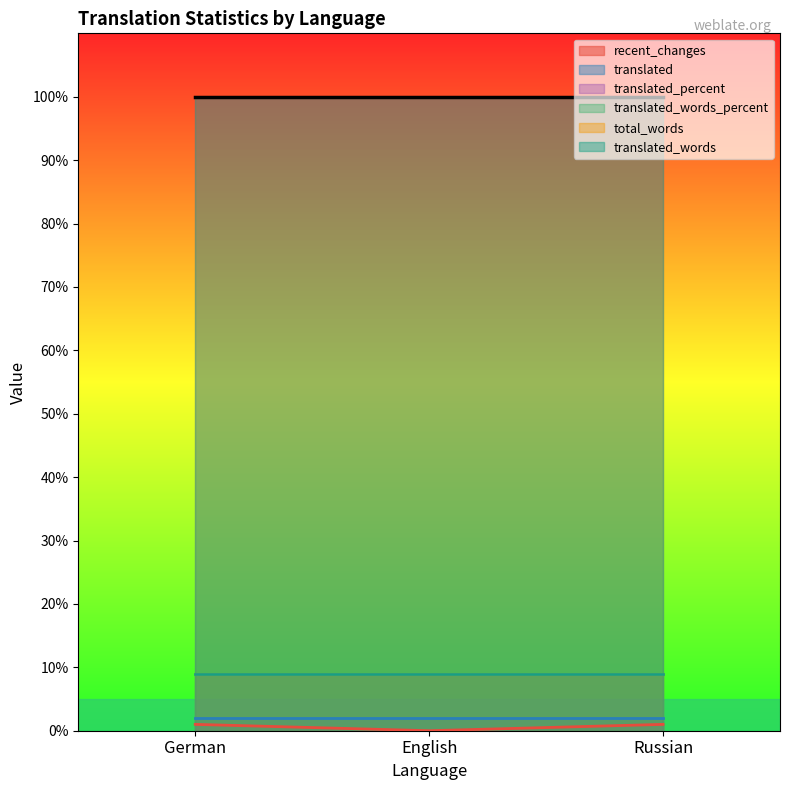

Reading left to right, list all the values displayed in this chart.

recent_changes: German=1	English=0	Russian=1
translated: German=2	English=2	Russian=2
translated_percent: German=100	English=100	Russian=100
translated_words_percent: German=100	English=100	Russian=100
total_words: German=9	English=9	Russian=9
translated_words: German=9	English=9	Russian=9